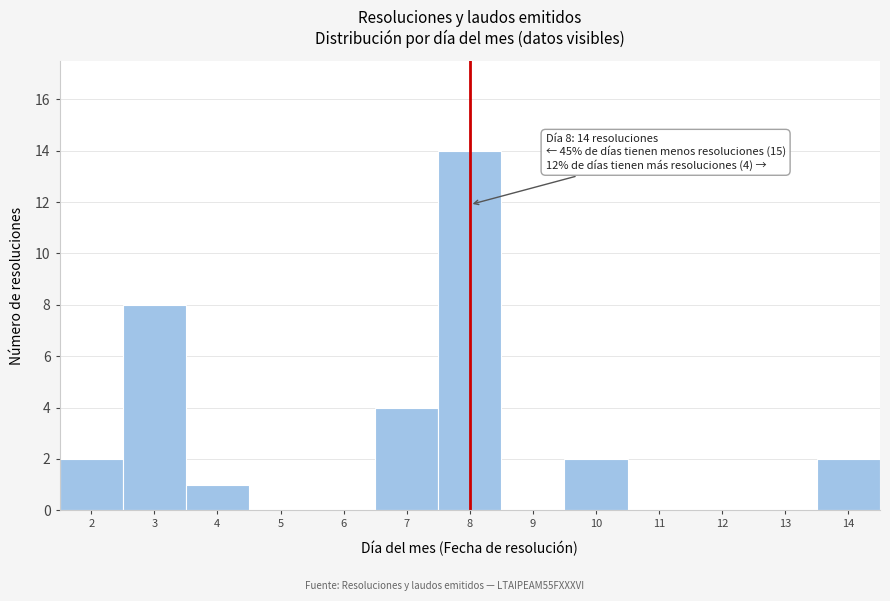

Over which range of the x-axis is the bar tallest?

7.5 to 8.5